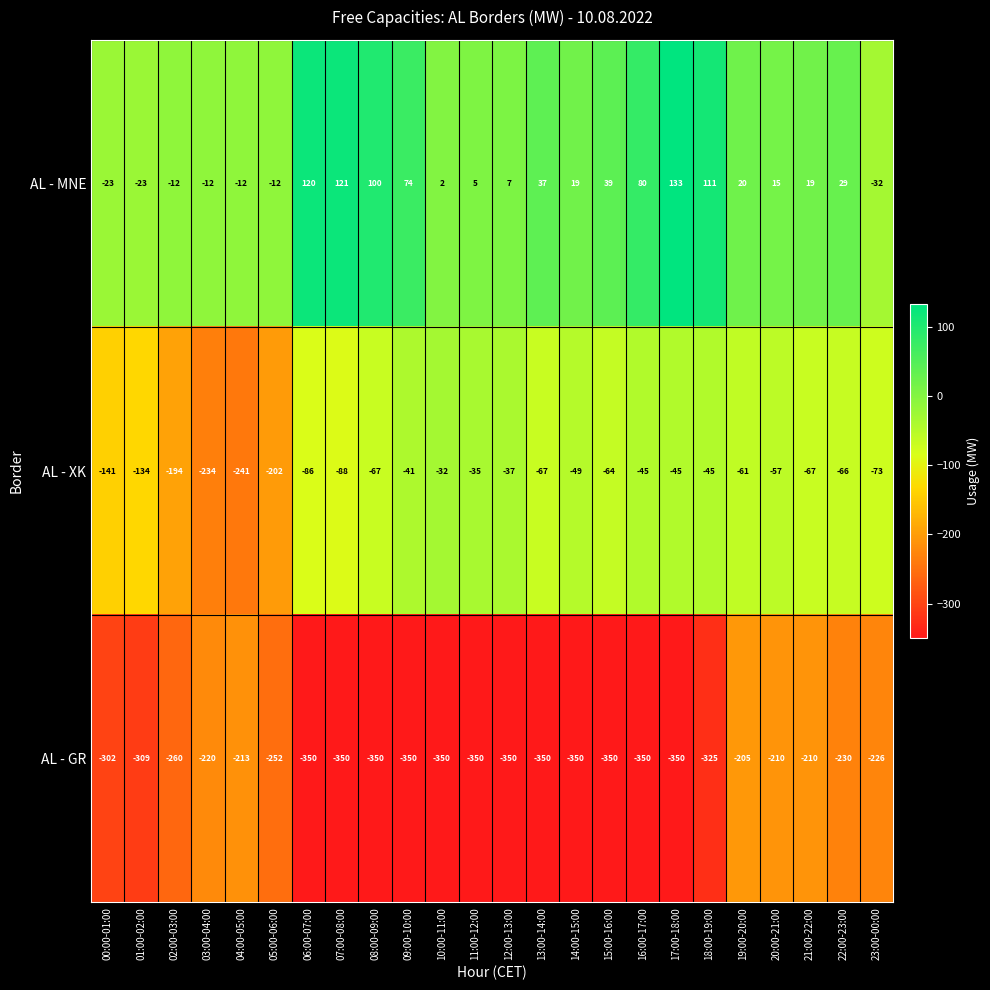

What is the average value of the AL - GR series?

-298